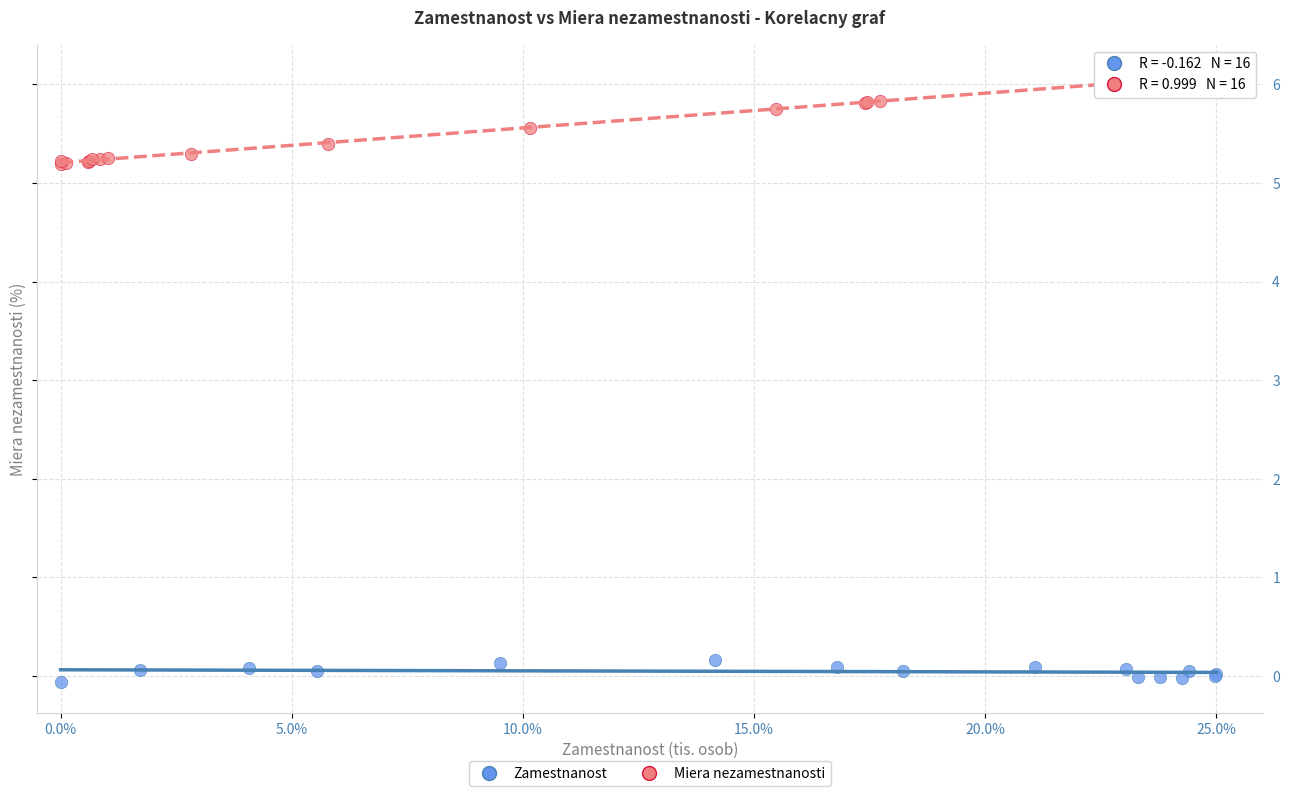

Which series contains the lowest Y value?

Zamestnanost